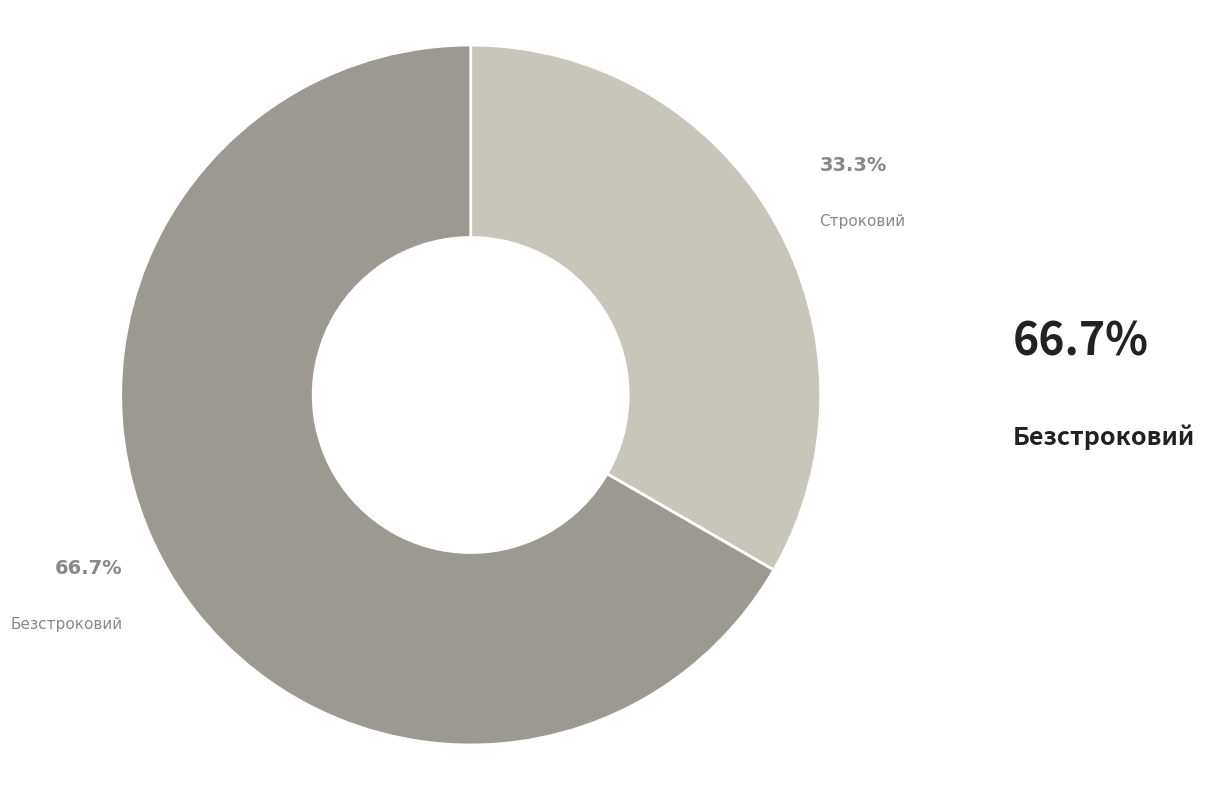

To the nearest percent, what is the difference between the largest and smallest slice percentages?

33%